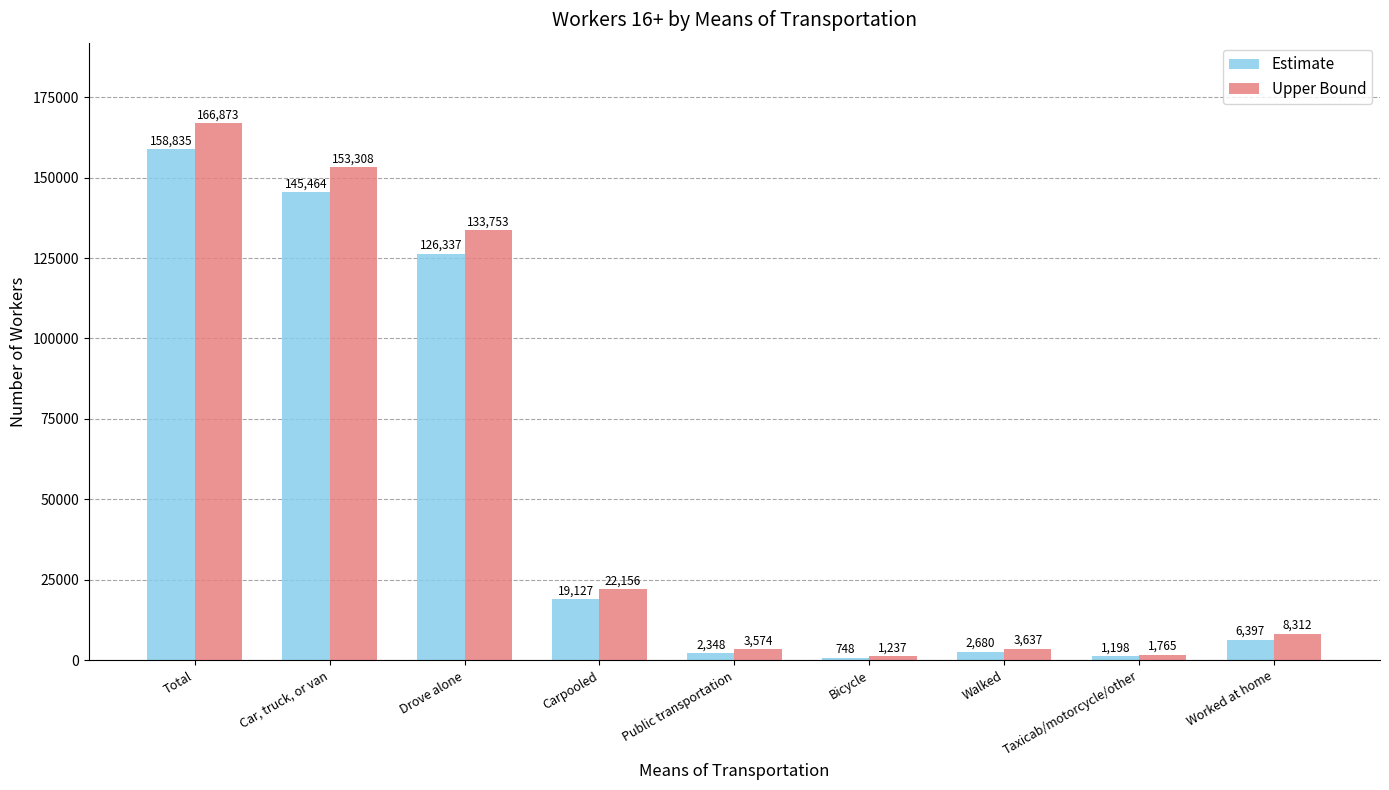

What is the total value across all series at Bicycle?

1985